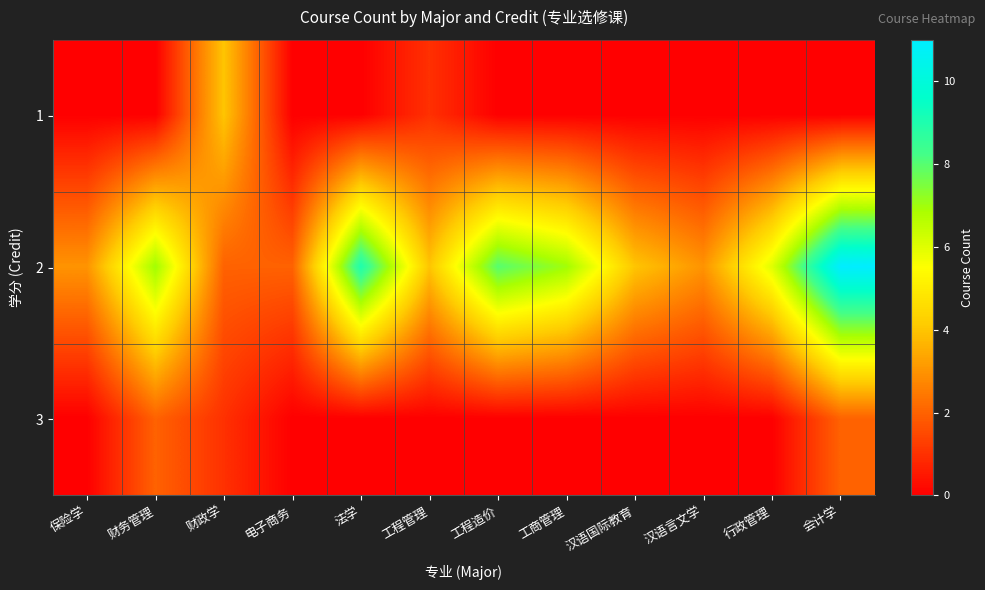

At which category is the sum across all series the highest?

会计学